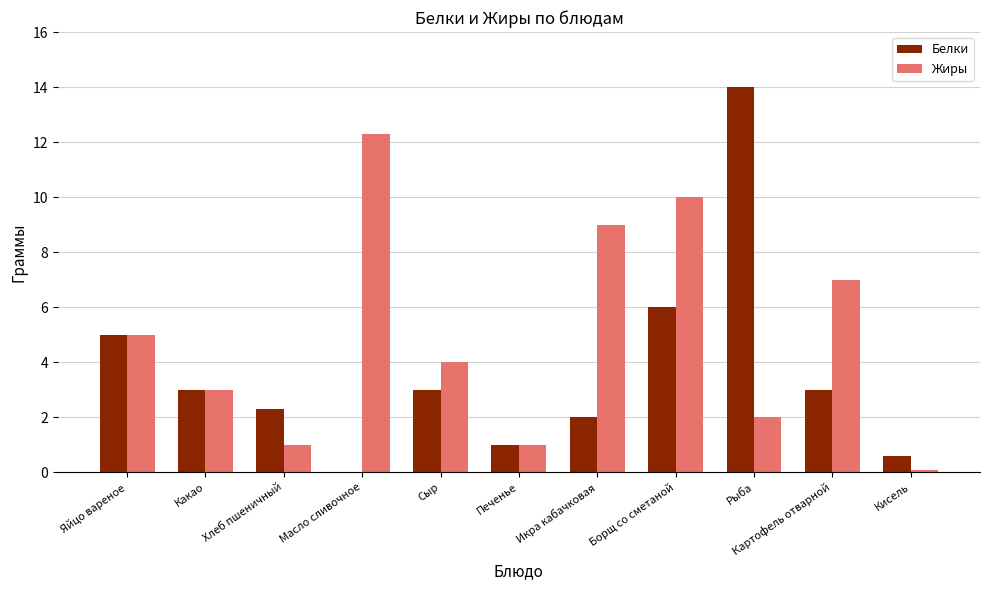

Between Хлеб пшеничный and Картофель отварной, which series saw the biggest shift?

Жиры